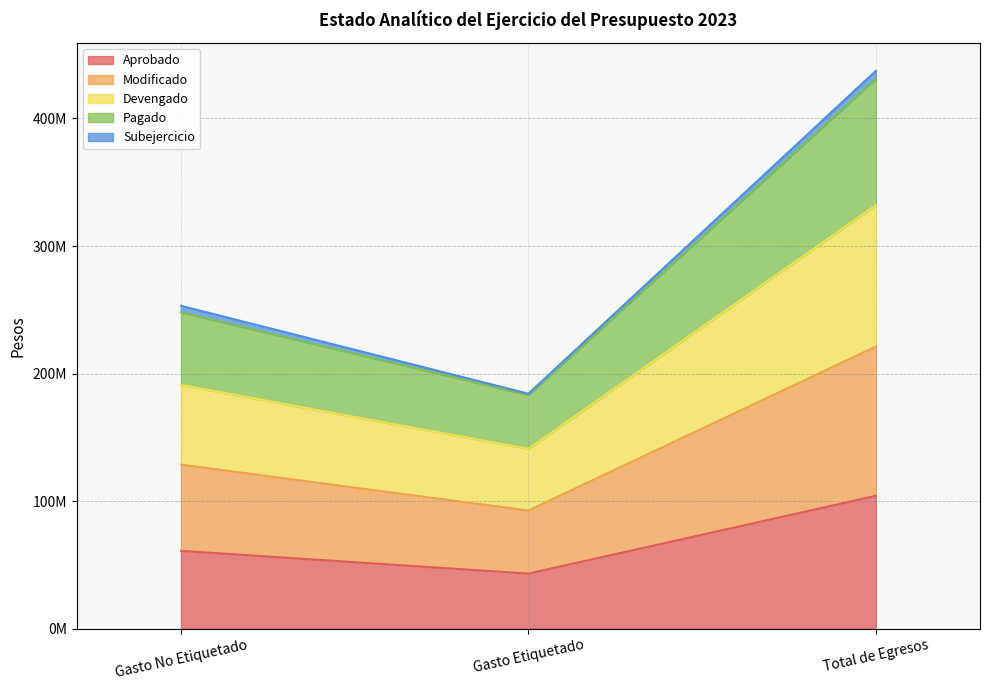

Count the number of categories in the chart.

3